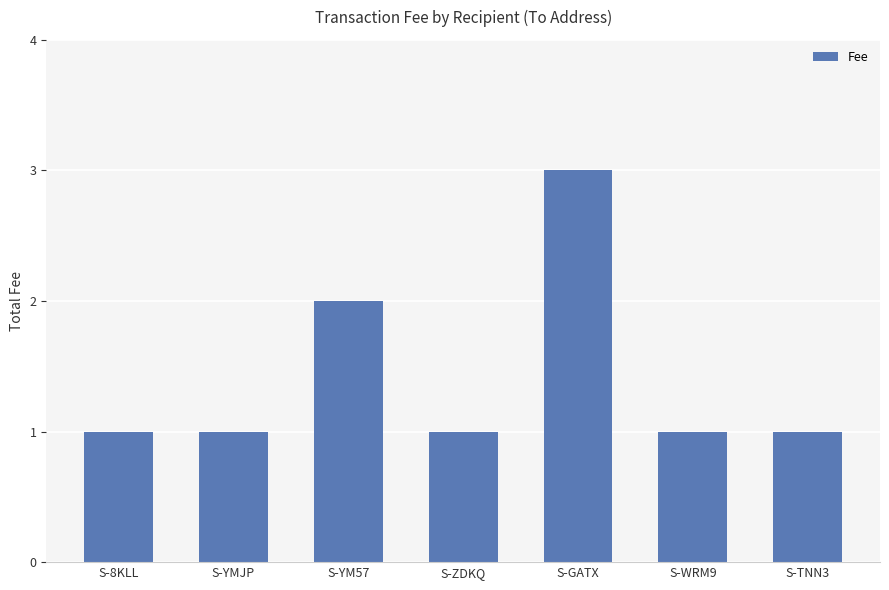

The chart shows a value of 3 at S-GATX. True or false?

True